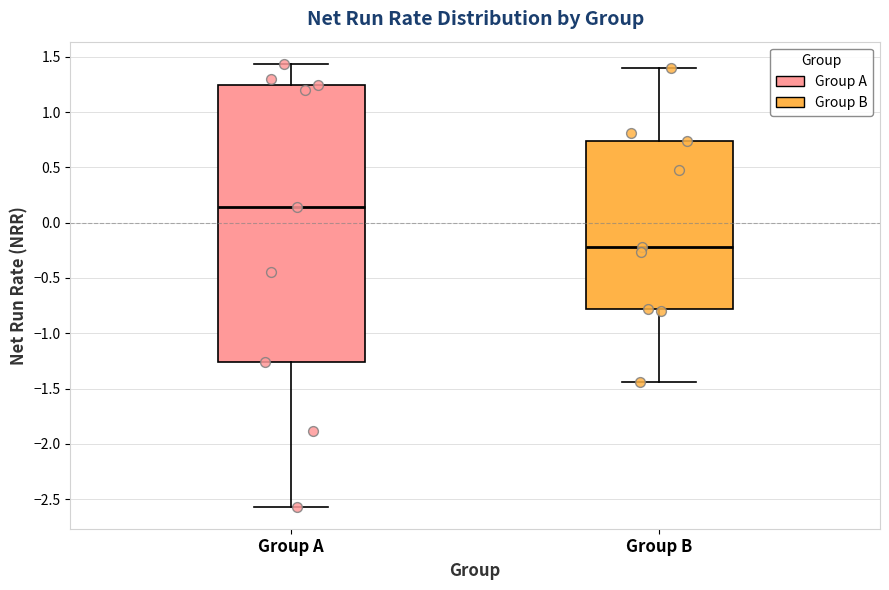

Reading left to right, read every box against the y-axis: the position of its median line, the range the box covers, and the ends of its whiskers. The values are not printed on the chart, so give them approximately, as read against the axis.

Group A: median 0.15, box -1.25 to 1.25, whiskers -2.55 to 1.45
Group B: median -0.20, box -0.80 to 0.75, whiskers -1.45 to 1.40